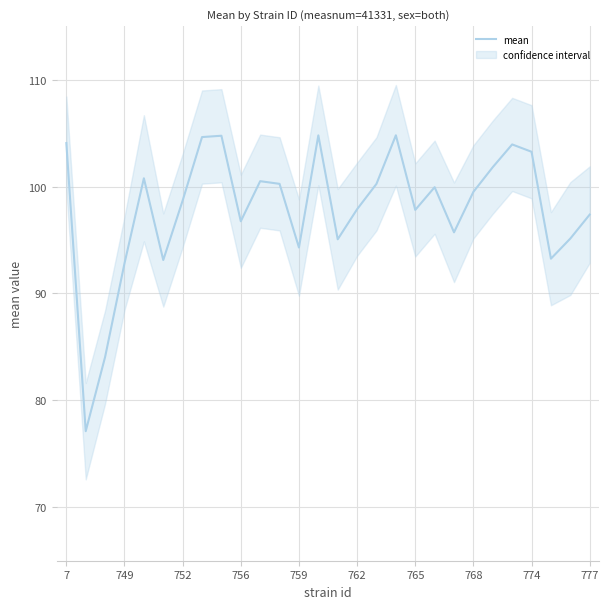

What is the highest value of the mean series?

104.8